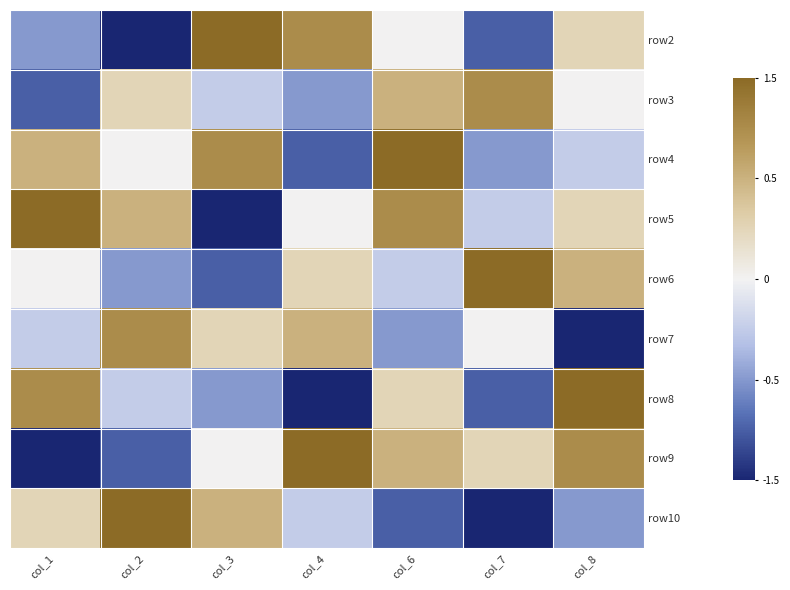

What is the difference between the highest and lowest values at col_2?

2.0